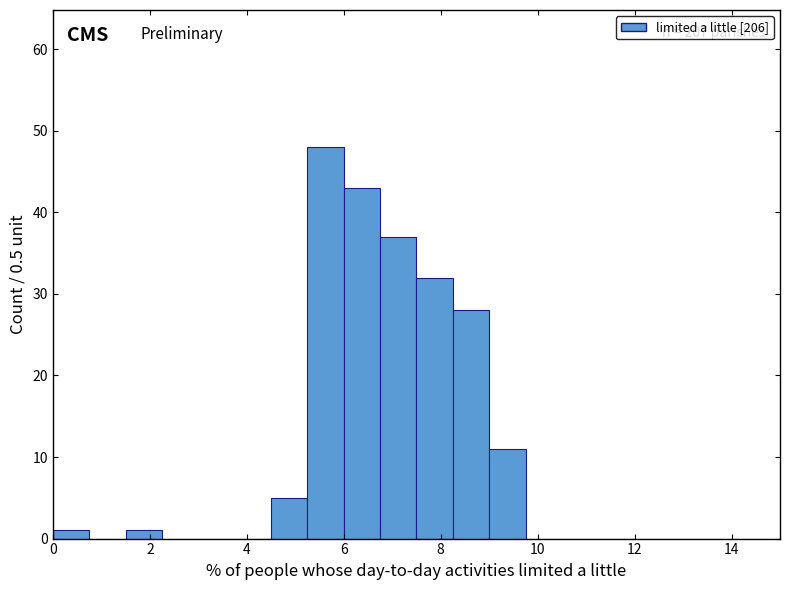

Read against the x-axis, roughly where is the centre of the tallest bar?

5.6